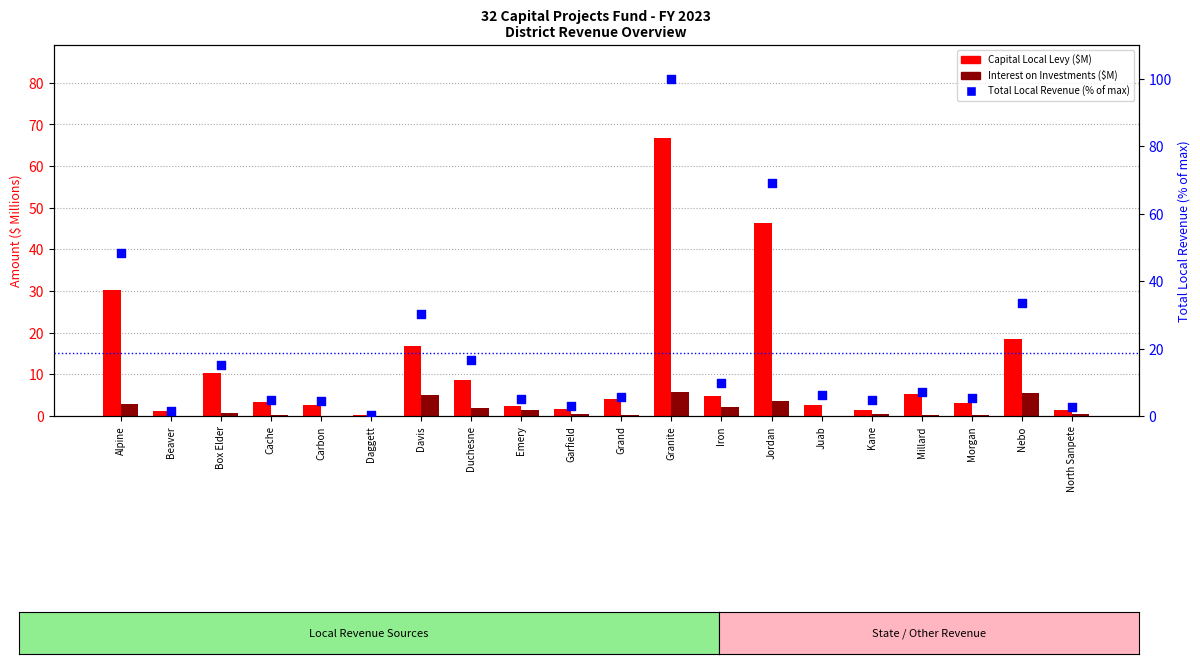

What are all the series names shown in the legend?

Capital Local Levy ($M), Interest on Investments ($M), Total Local Revenue (% of max)